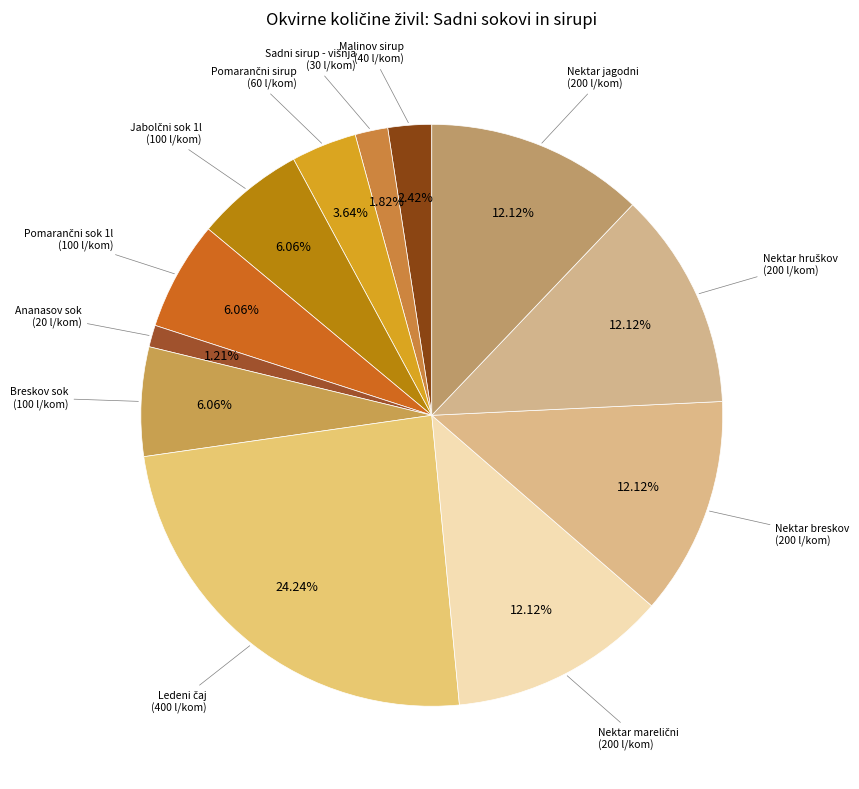

Count the number of slices in the pie.

12